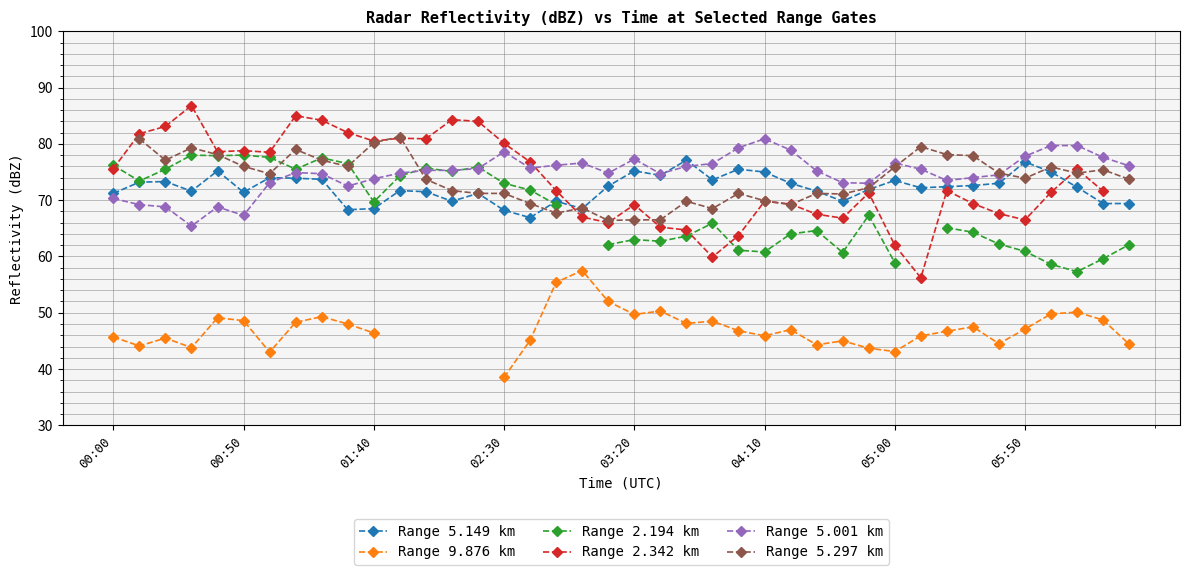

Rank the series at 9 from highest to lowest value.

Range 2.342 km, Range 2.194 km, Range 5.297 km, Range 5.001 km, Range 5.149 km, Range 9.876 km